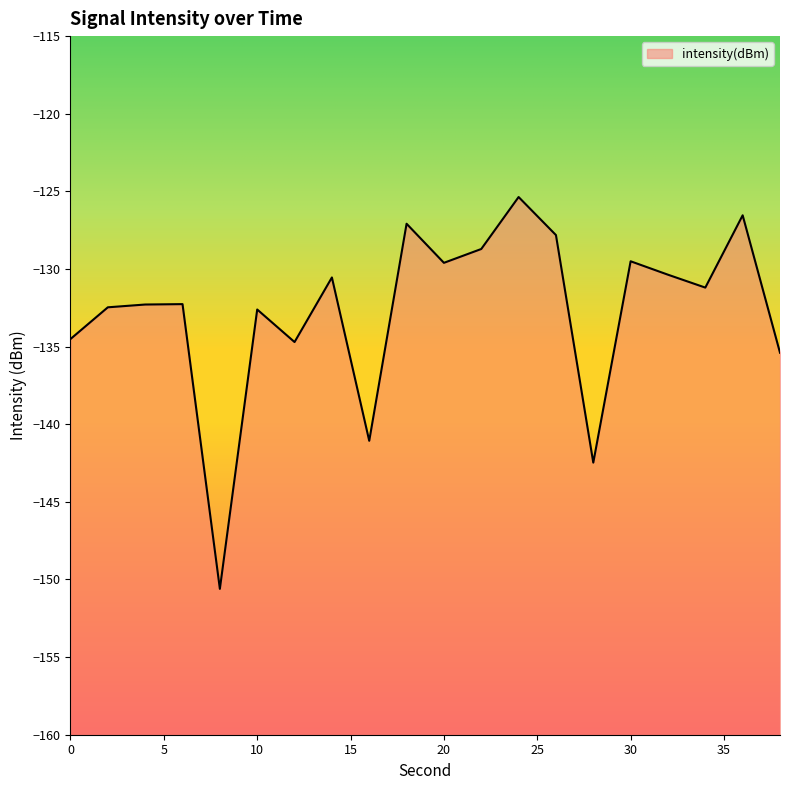

Rank the categories by value from highest to lowest.

24, 36, 18, 26, 22, 30, 20, 32, 14, 34, 6, 4, 2, 10, 0, 12, 38, 16, 28, 8